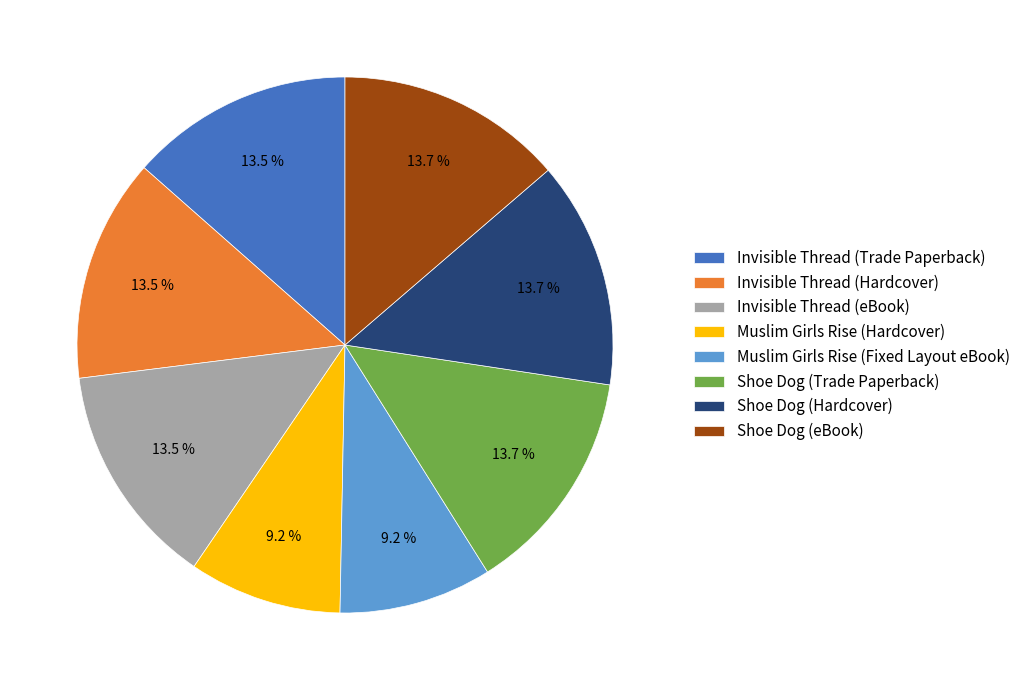

Is there any slice that represents more than half of the pie?

No